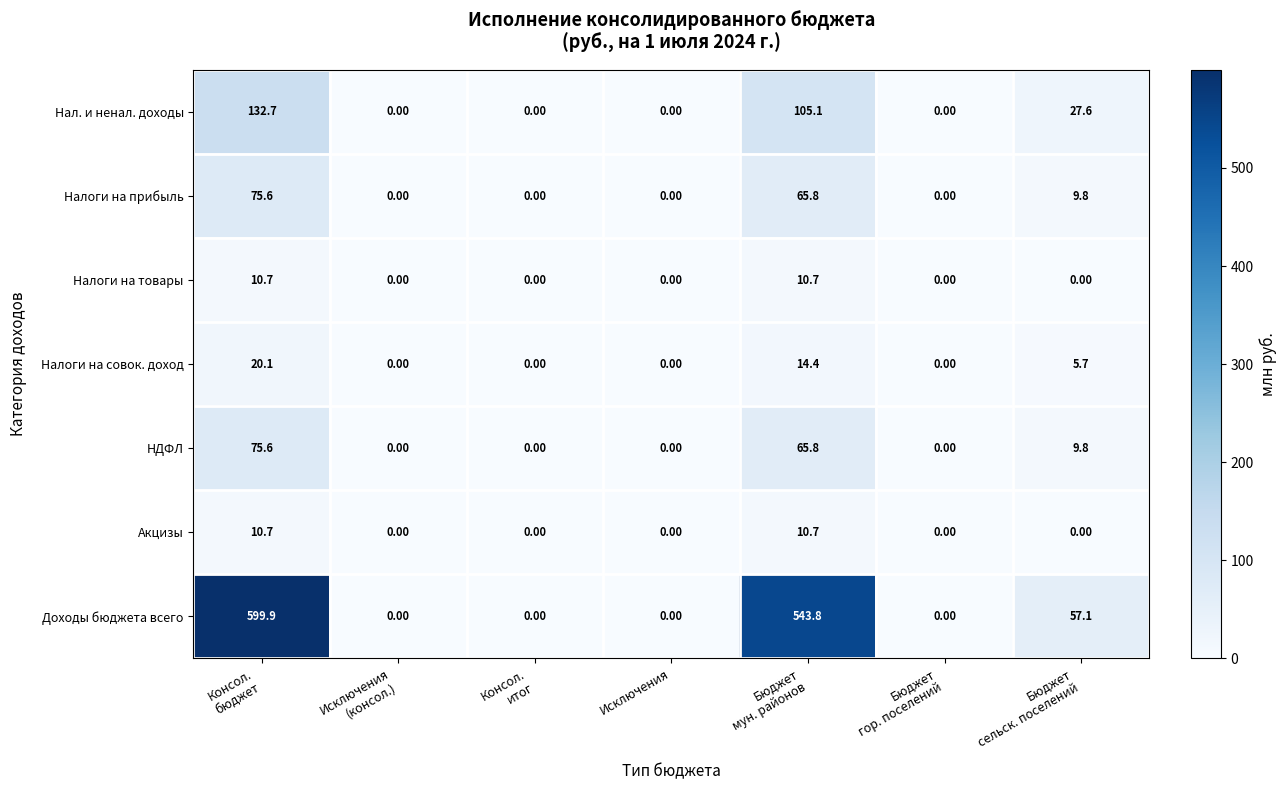

What is the spread (max minus min) of values at Бюджет
мун. районов?

533.1